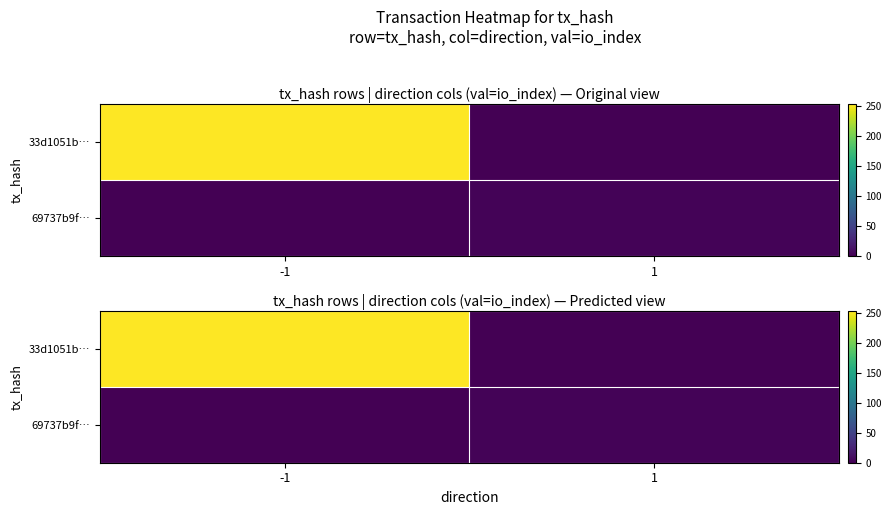

At which category is the sum across all series the highest?

-1